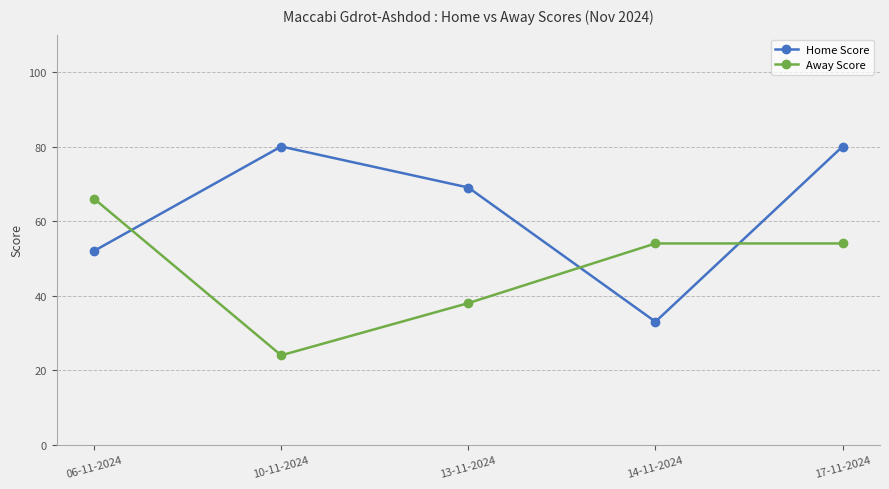

Where does the Away Score series first go above 54?

06-11-2024